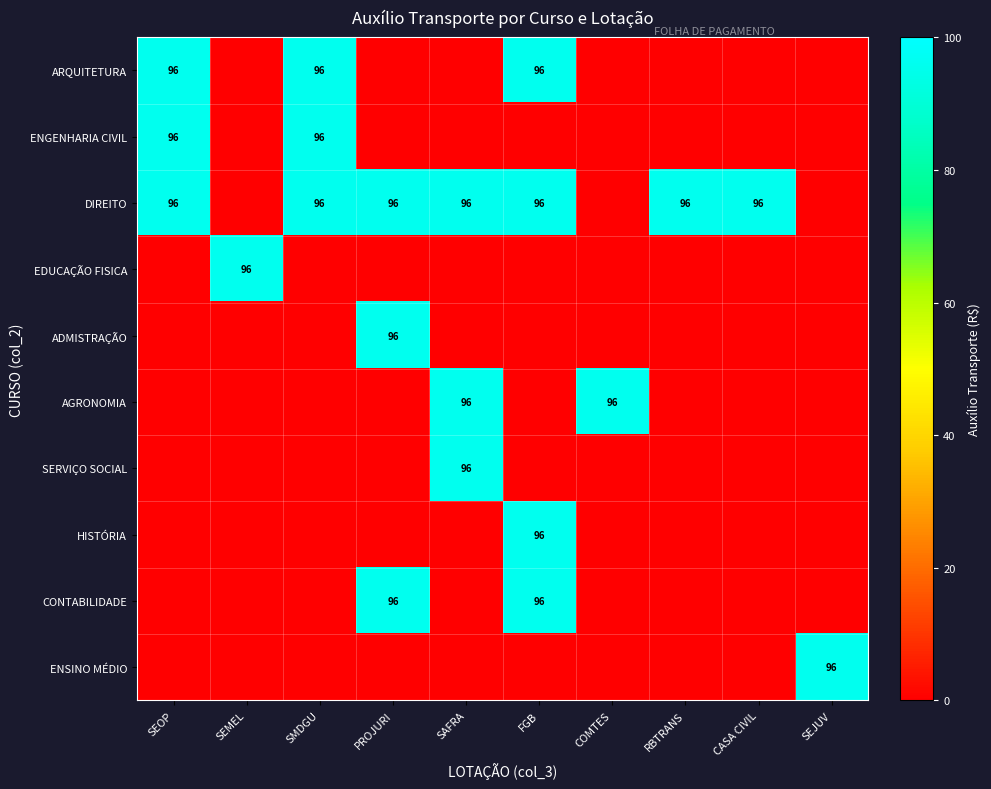

What is the spread (max minus min) of values at COMTES?

96